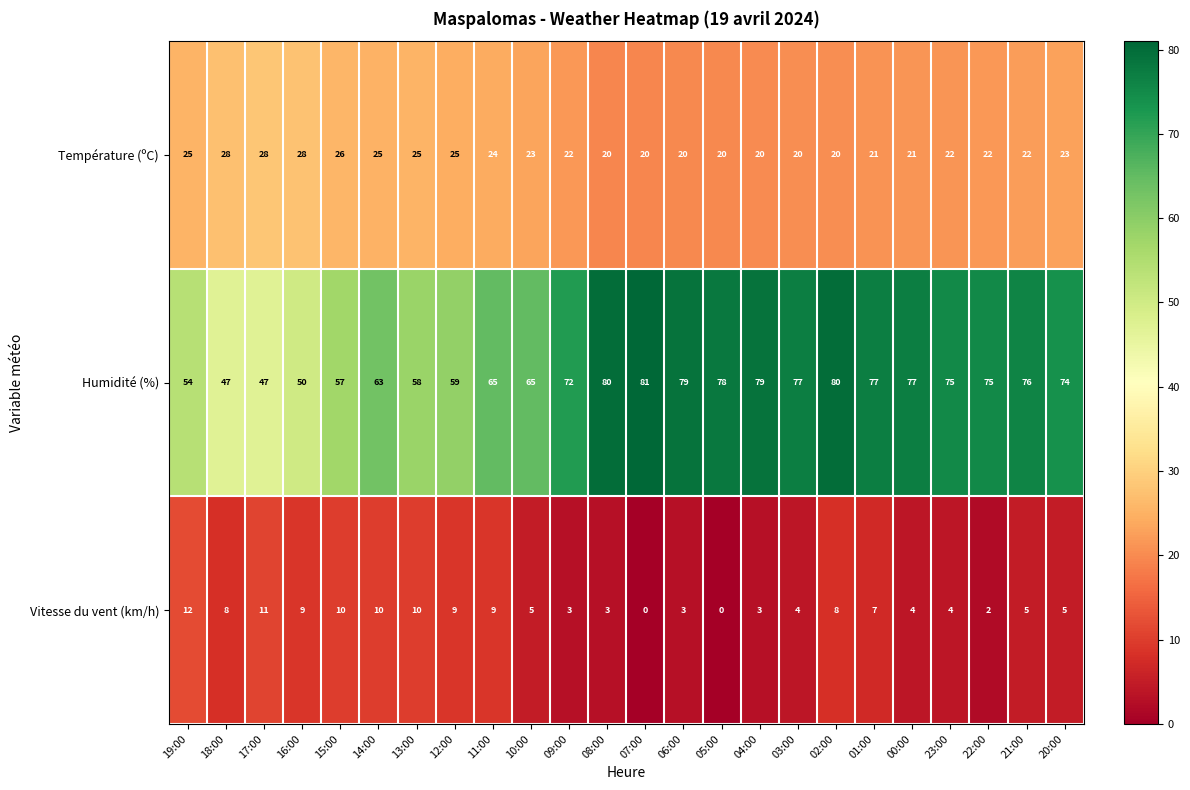

What is the difference between the highest and lowest values at 20:00?

69